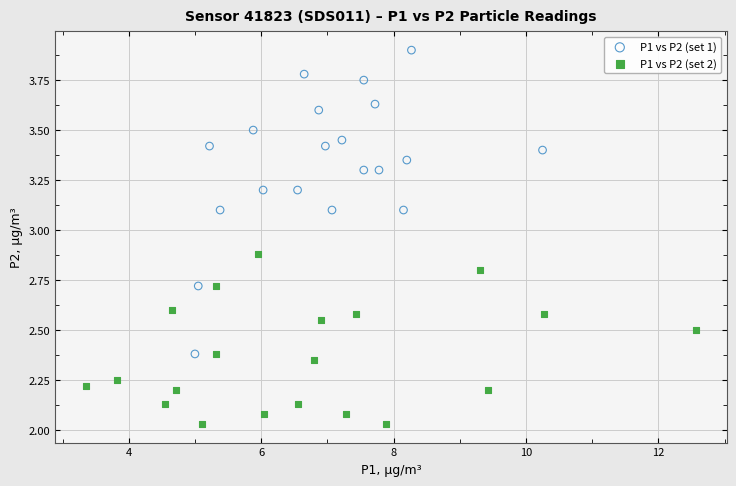

Which series contains the lowest Y value?

P1 vs P2 (set 2)